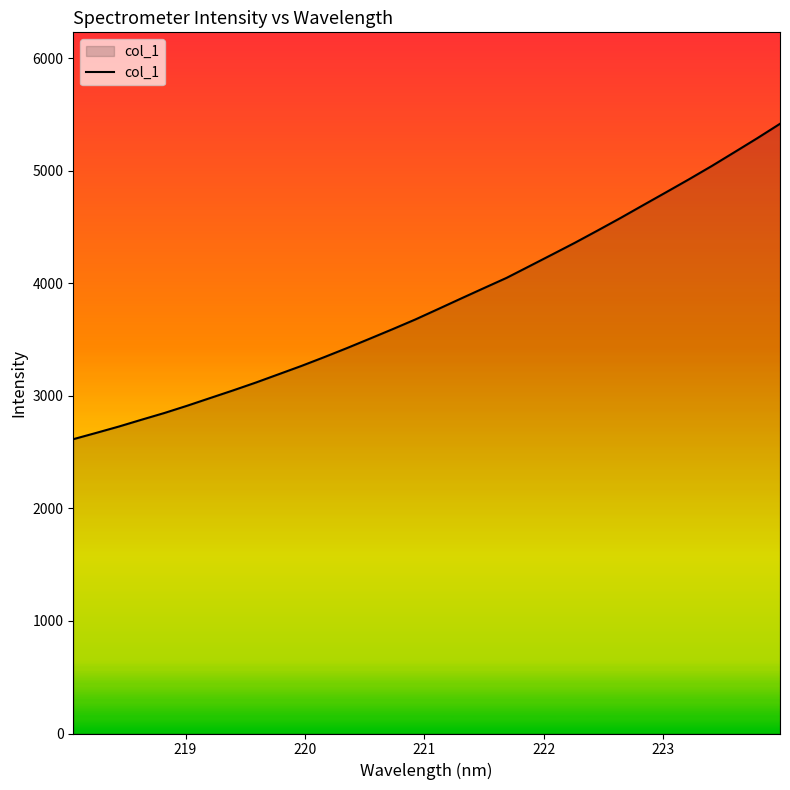

What is the minimum value shown in the chart?

2615.0